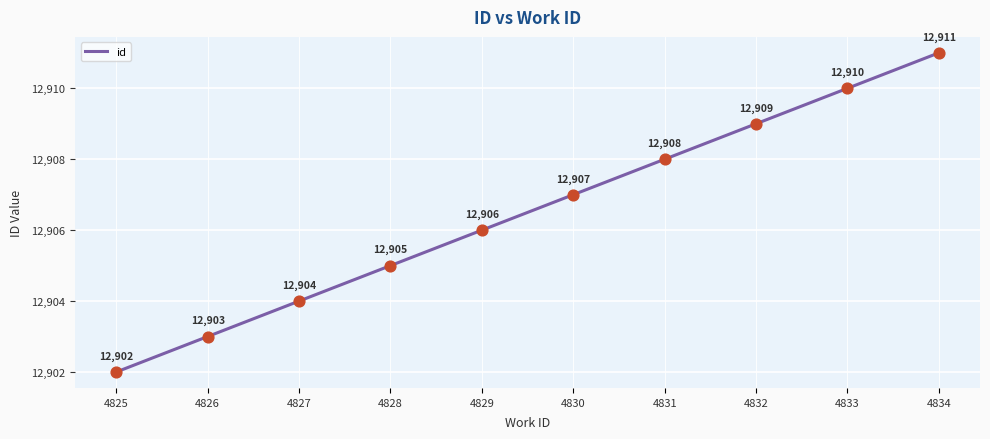

What is the change in value from 4829 to 4834?

+5